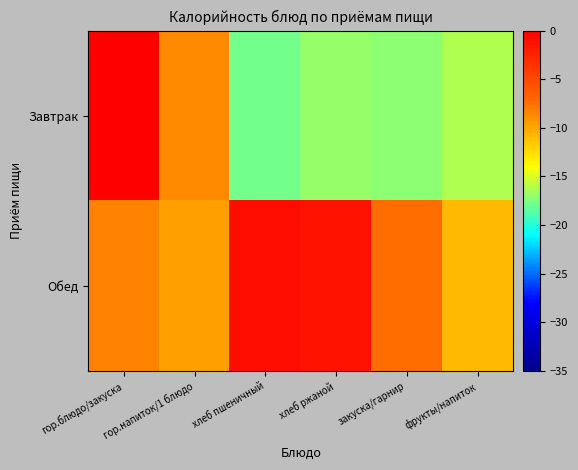

Reading left to right, what are all the values shown in this chart?

Завтрак: гор.блюдо/закуска=0.0	гор.напиток/1 блюдо=-8.7	хлеб пшеничный=-17.8	хлеб ржаной=-16.9	закуска/гарнир=-17.2	фрукты/напиток=-16.2
Обед: гор.блюдо/закуска=-8.4	гор.напиток/1 блюдо=-9.6	хлеб пшеничный=-1.0	хлеб ржаной=-1.3	закуска/гарнир=-7.3	фрукты/напиток=-10.9